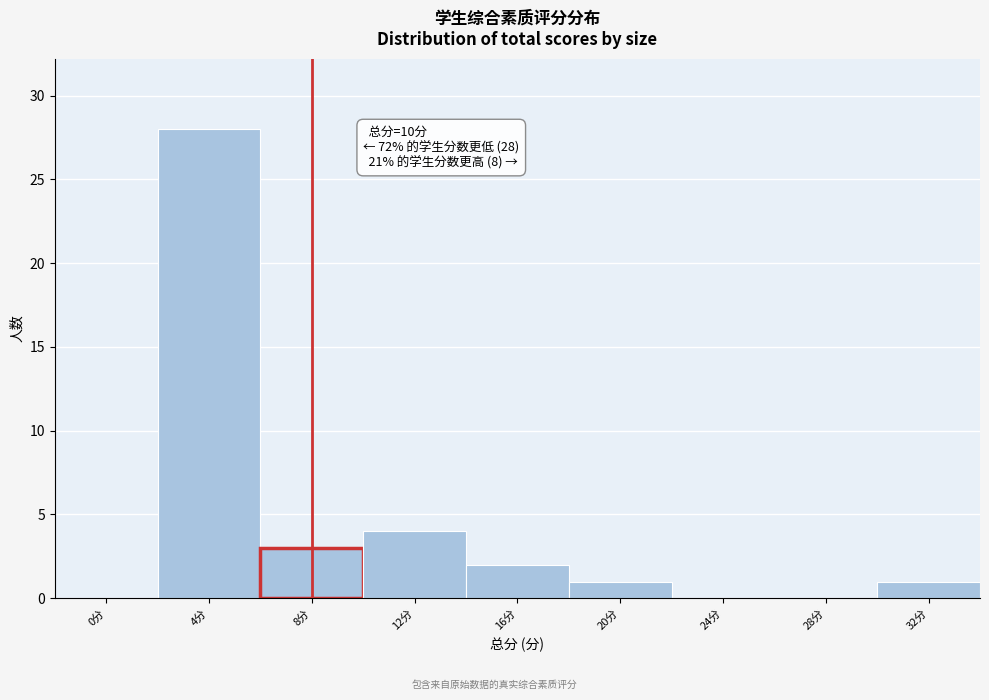

What is the ratio of the value at 4分 to the value at 12分?

7.0